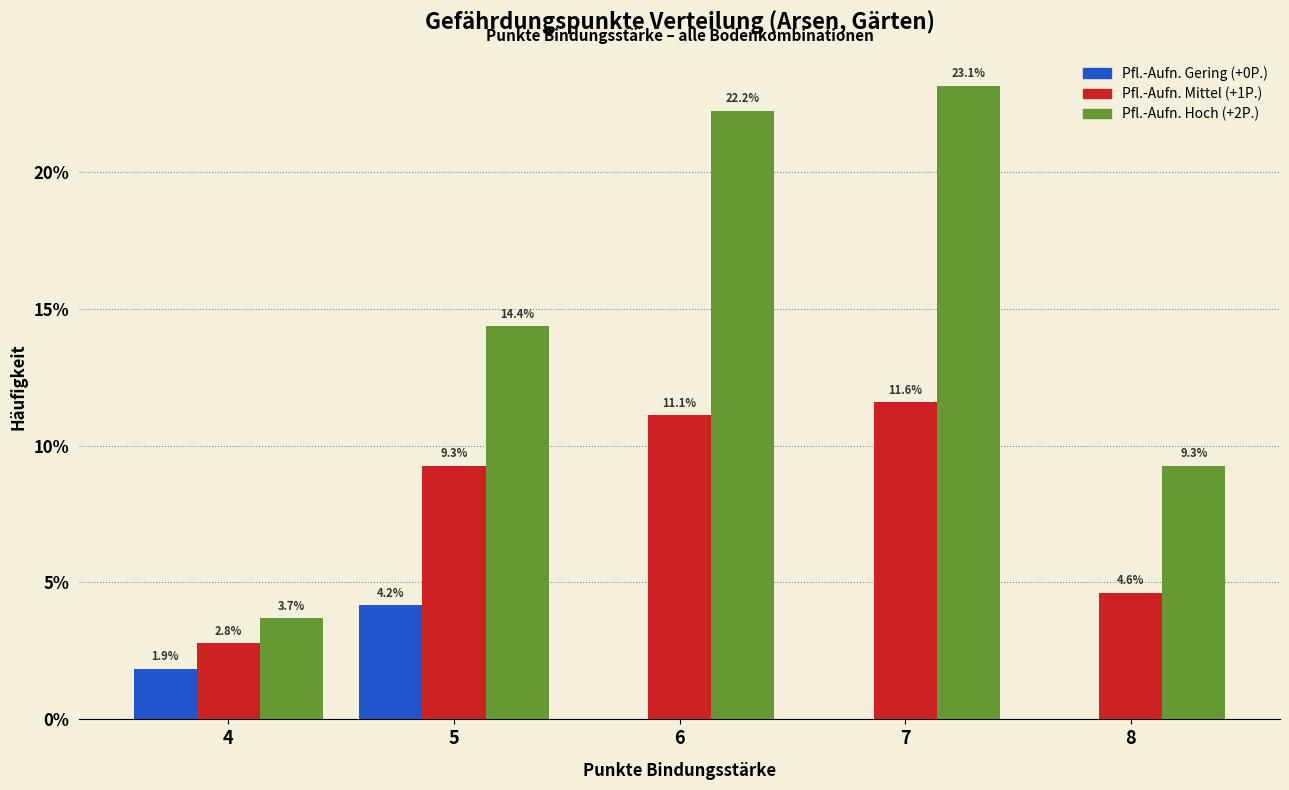

Reading right to left, transcribe all the data shown in this chart.

Pfl.-Aufn. Gering (+0P.): 8=0.0	7=0.0	6=0.0	5=4.2	4=1.9
Pfl.-Aufn. Mittel (+1P.): 8=4.6	7=11.6	6=11.1	5=9.3	4=2.8
Pfl.-Aufn. Hoch (+2P.): 8=9.3	7=23.1	6=22.2	5=14.4	4=3.7